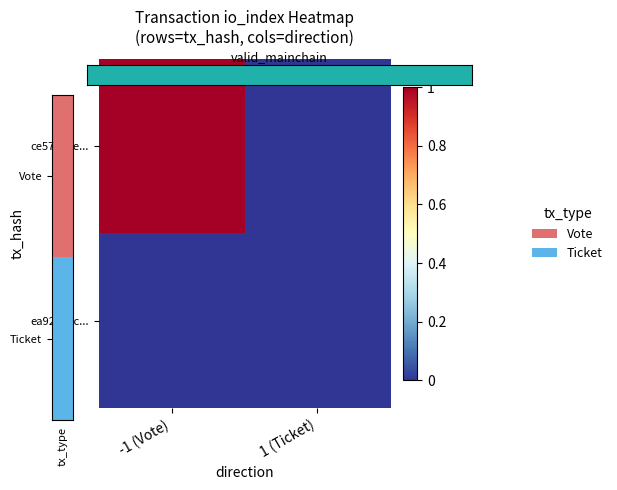

What is the total value across all series at -1 (Vote)?

1